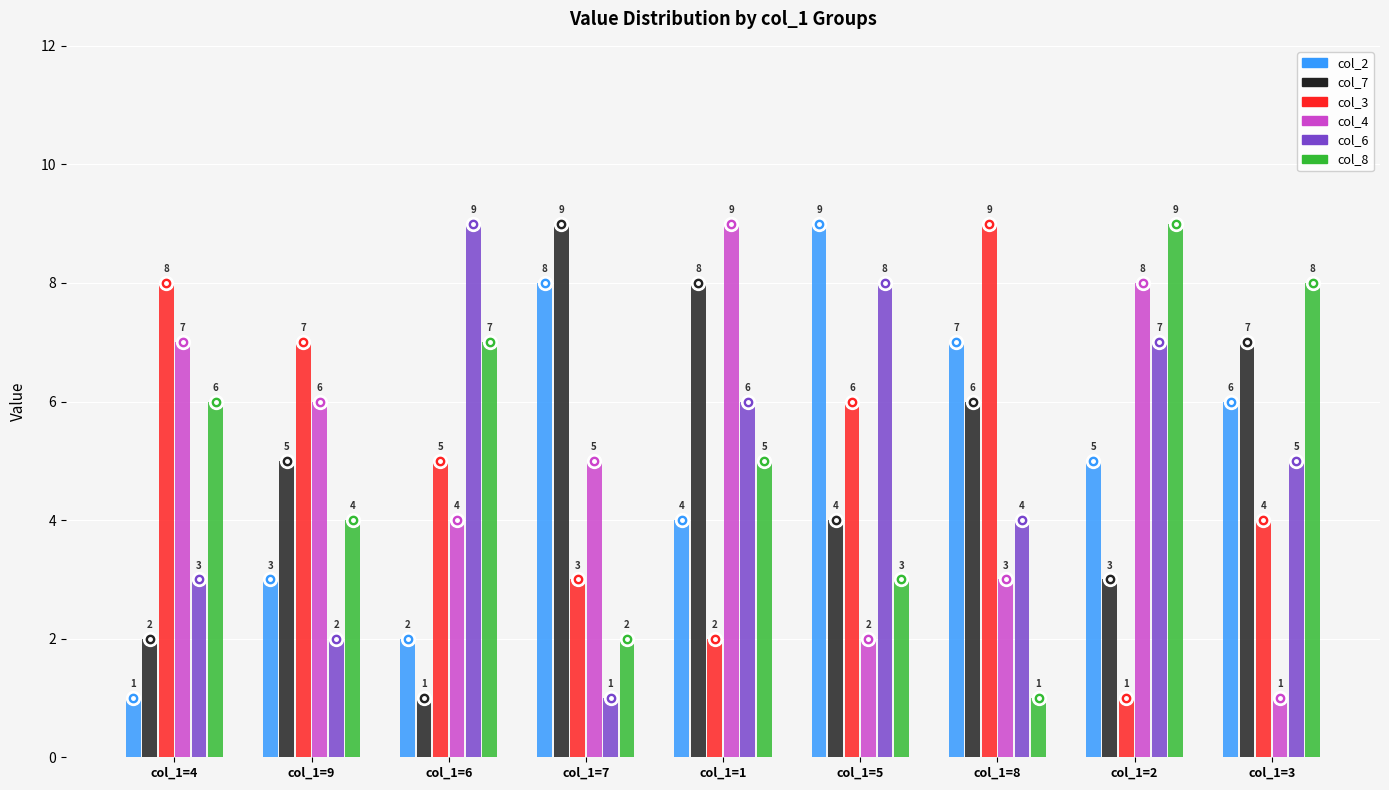

Count the col_6 values in the range 3 to 7.

5